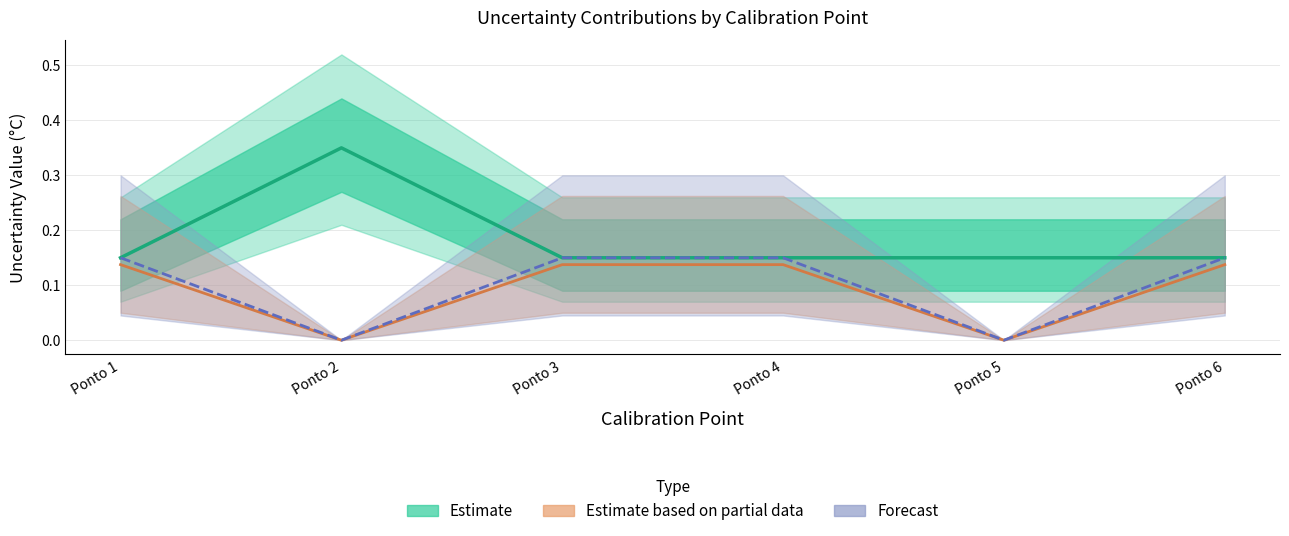

Where is the first local minimum for Resolucao_TD_padrao?

Ponto 2